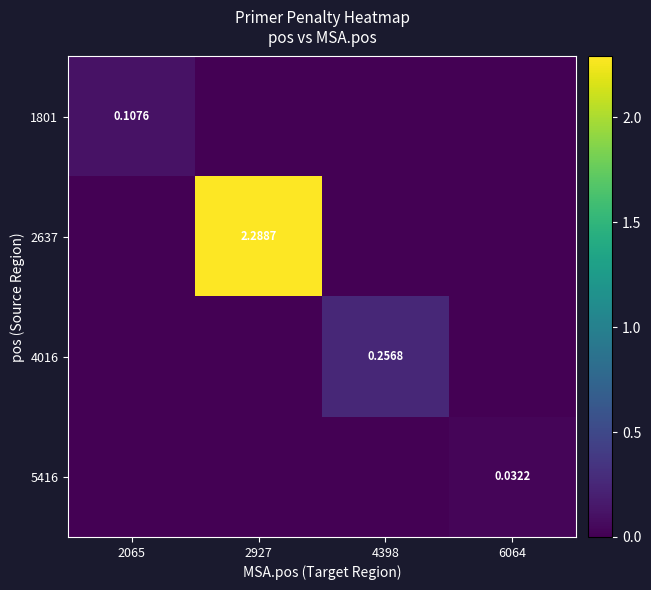

The 1801 series shows 0.1 at 2065. True or false?

True